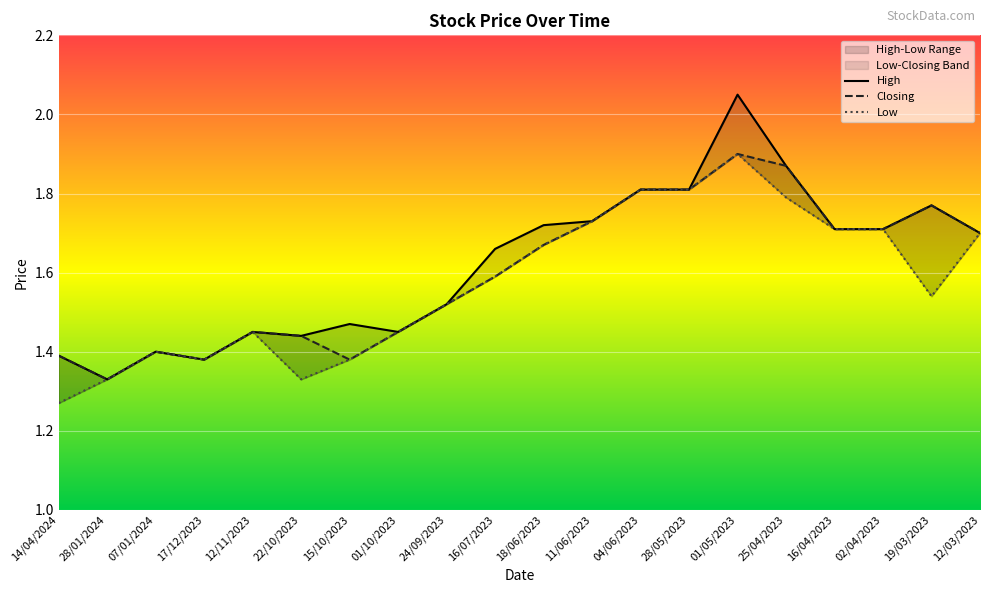

At which category is the sum across all series the highest?

01/05/2023